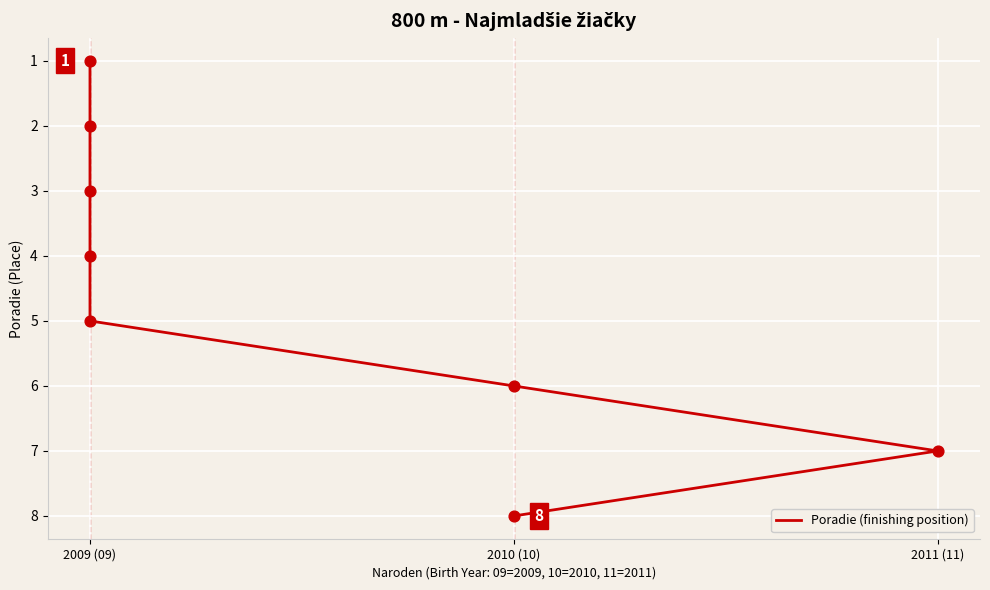

Between 7 and 5, which is larger?

7